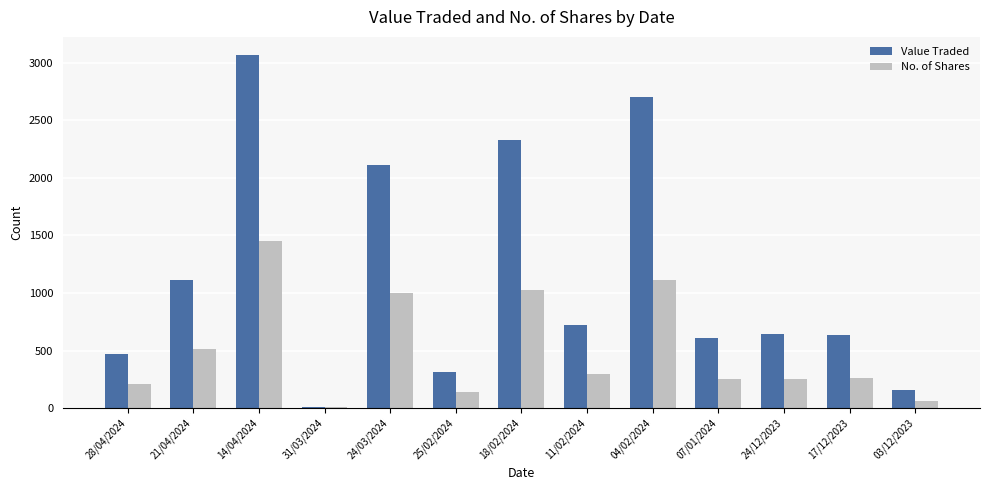

Is the value of No. of Shares at 24/12/2023 greater than the value of Value Traded at 28/04/2024?

No